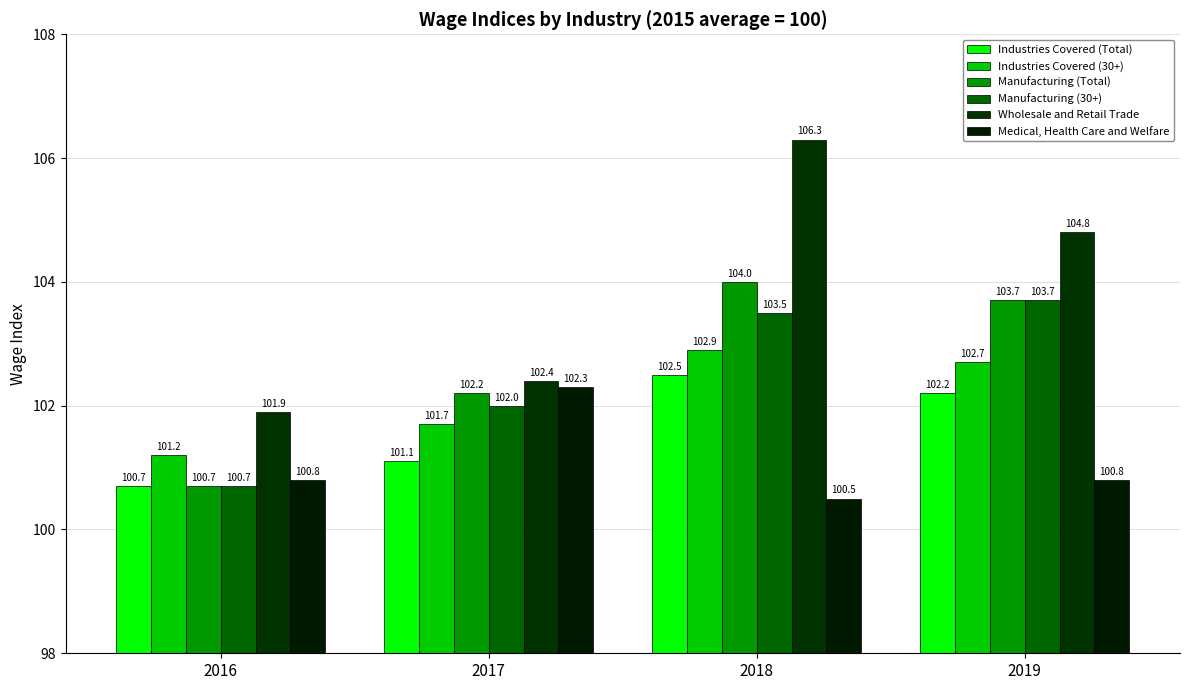

What is the sum of all Industries Covered (Total) values?

406.5